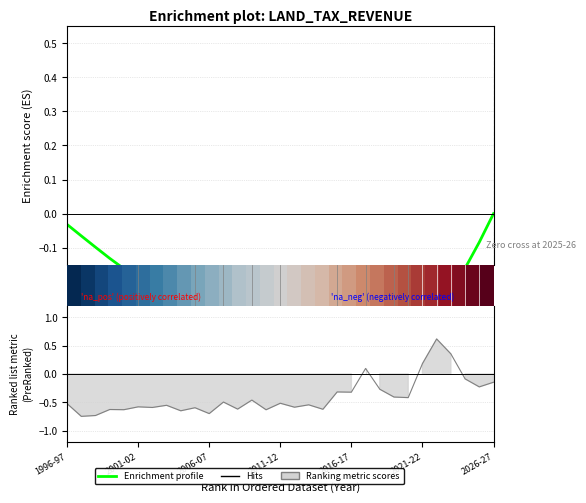

What is the difference between the Enrichment profile values at 1996-97 and 2011-12?

0.4